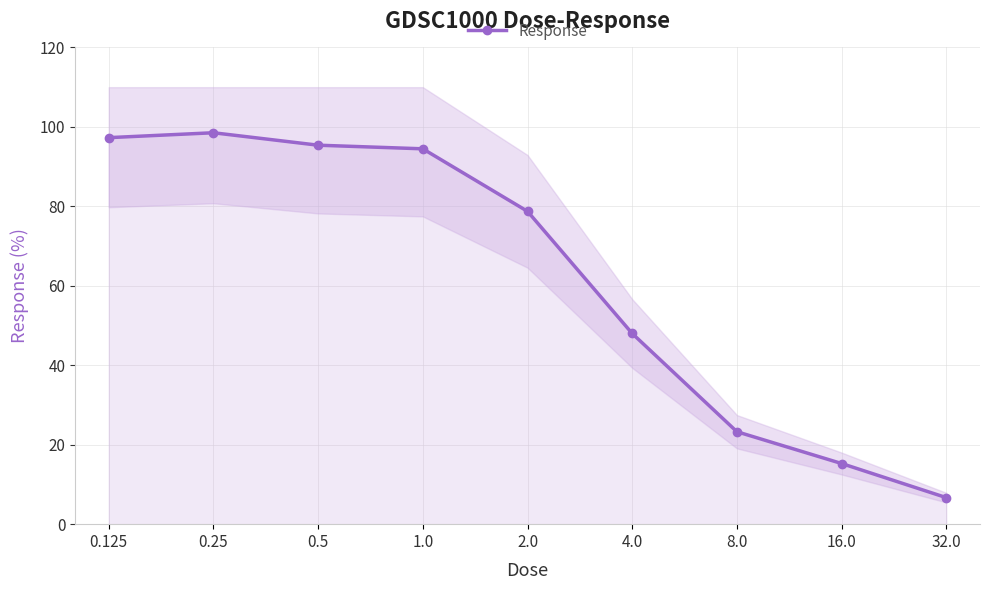

How many points are higher than both their immediate neighbors (excluding endpoints)?

1